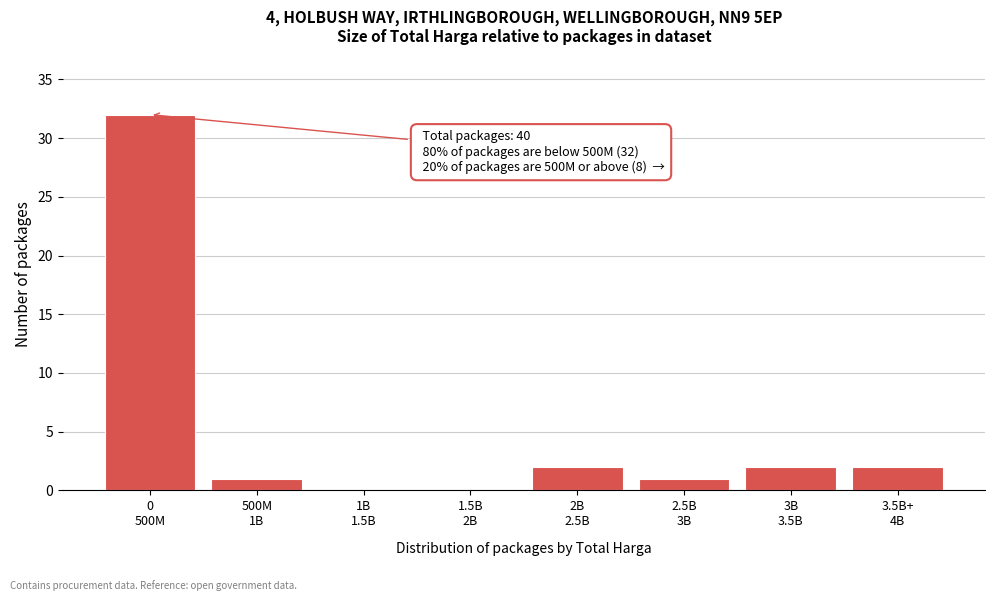

What is the greatest value displayed?

32